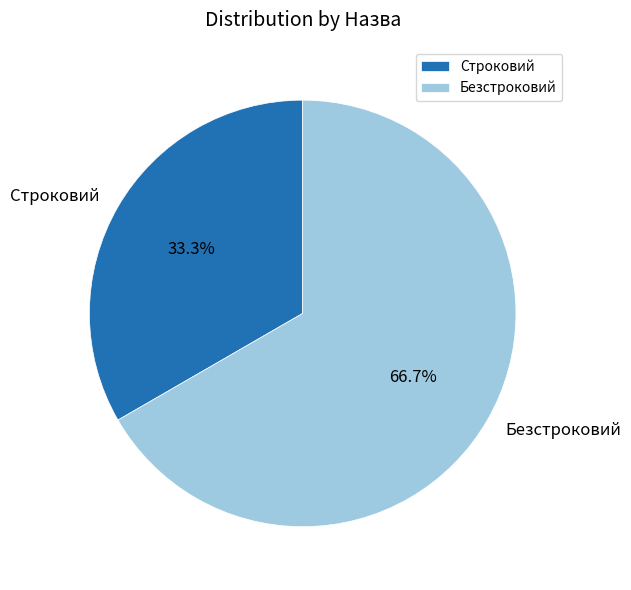

Does Строковий account for over 50% of the chart?

No